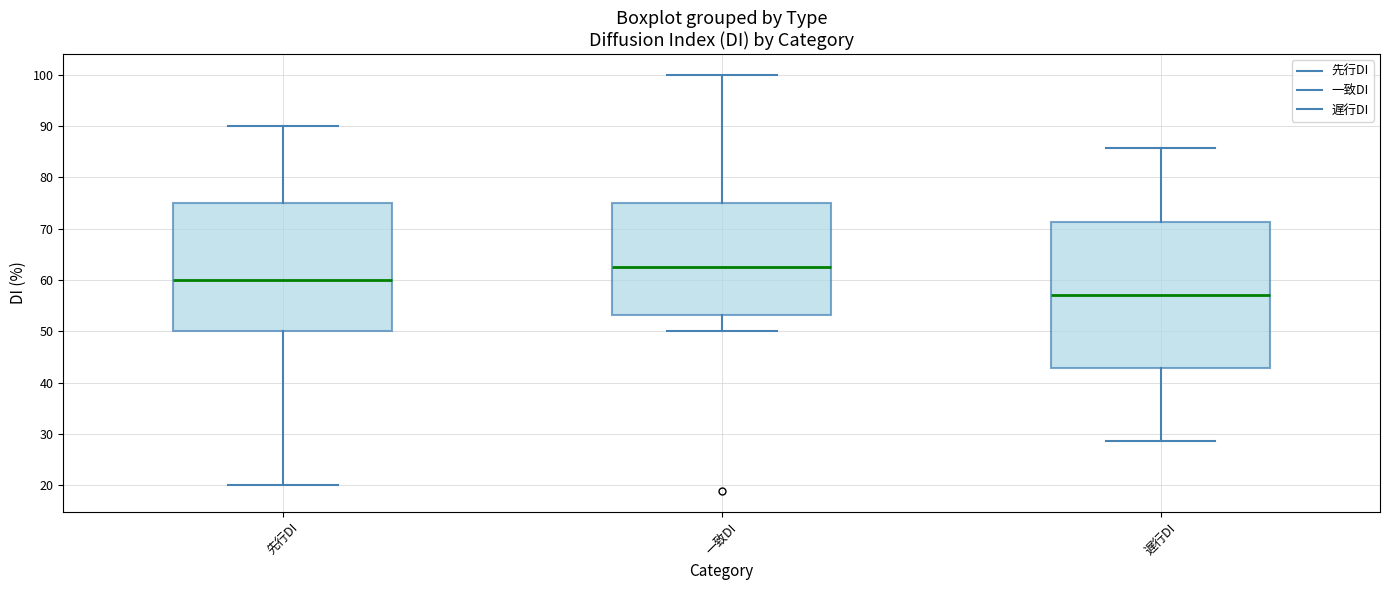

Which box has the highest median line?

一致DI